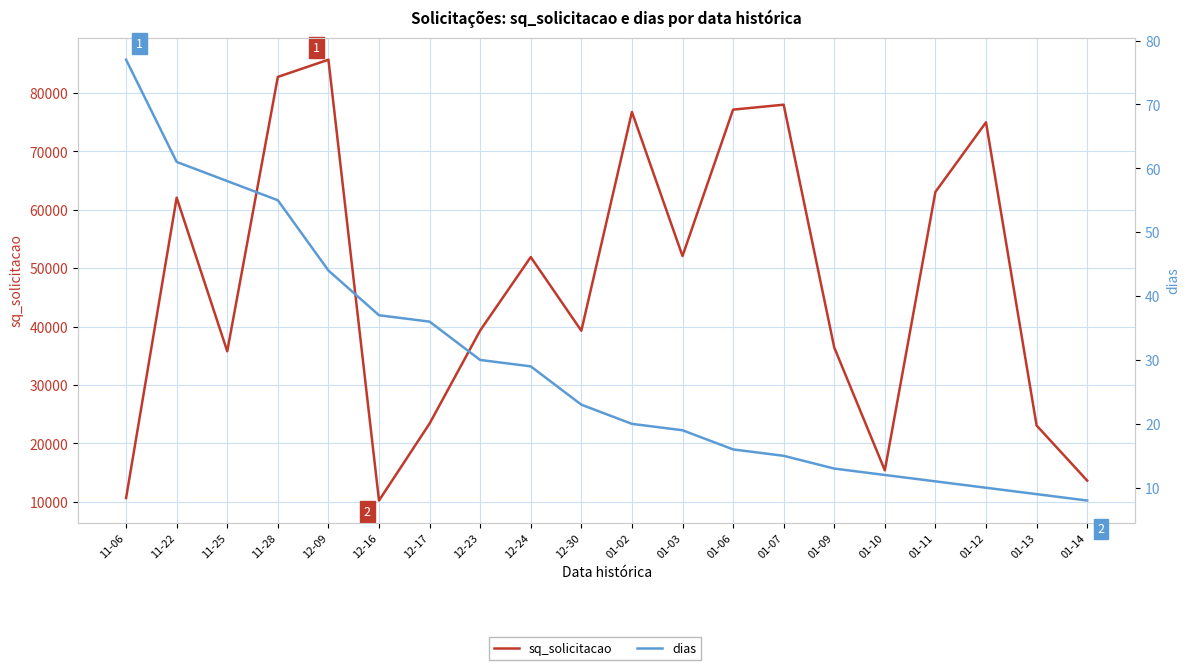

True or false: dias and sq_solicitacao intersect in this chart.

False